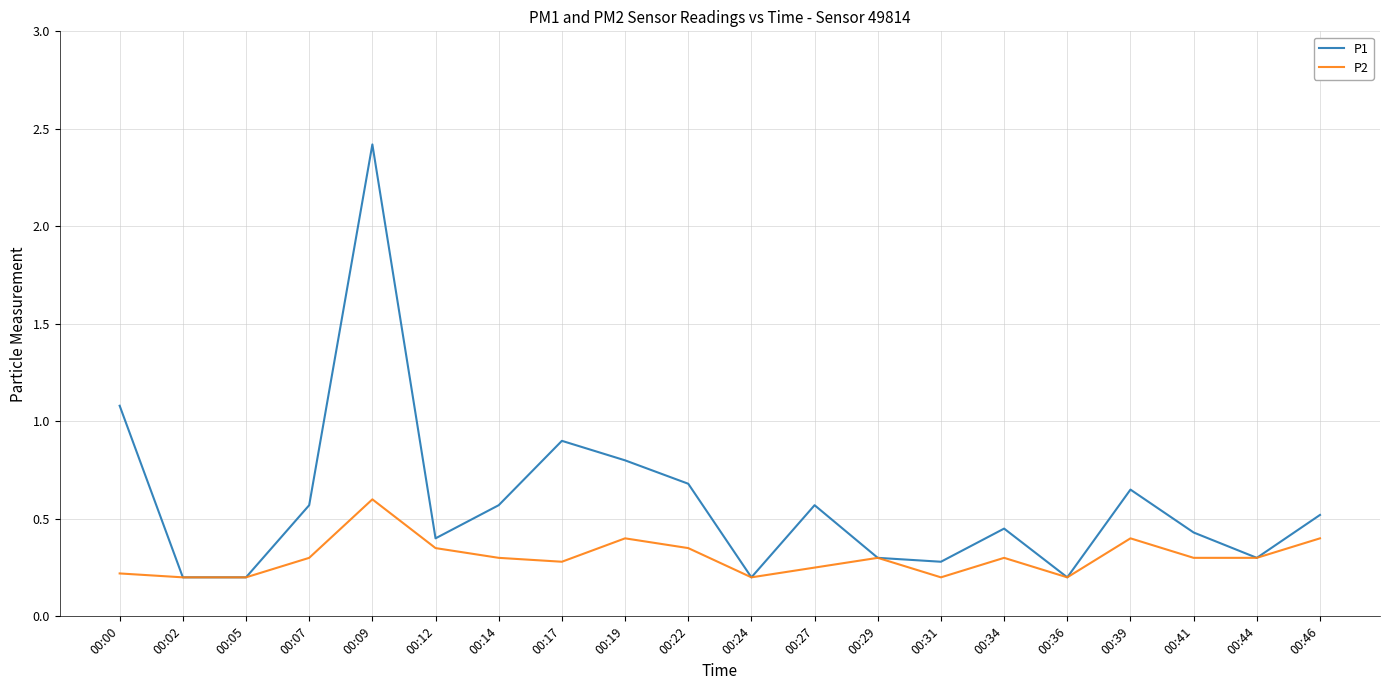

Count the number of categories in the chart.

20